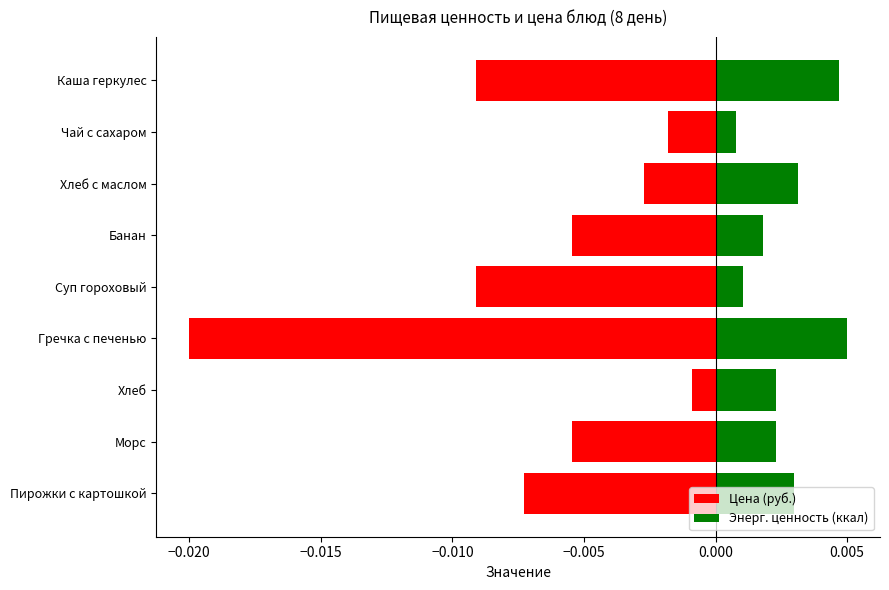

Which series has the widest spread of values?

Цена (руб.)